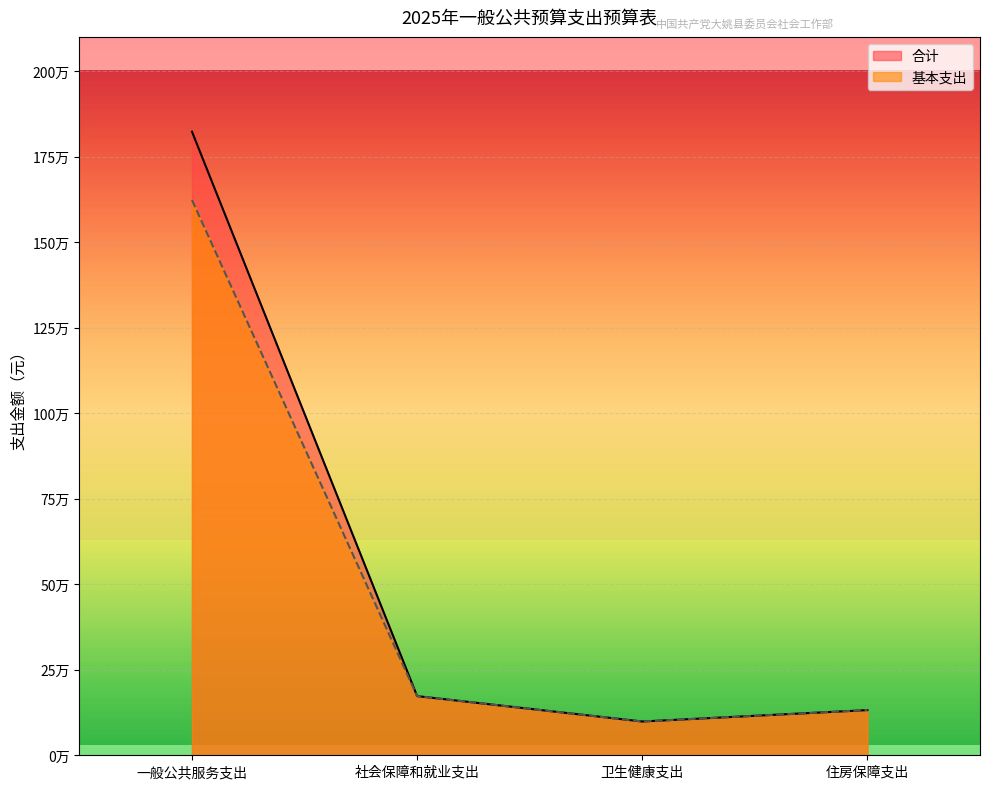

Reading left to right, extract all data points from this chart.

合计: 1822942	172965	98721	132071
基本支出: 1622942	172965	98721	132071